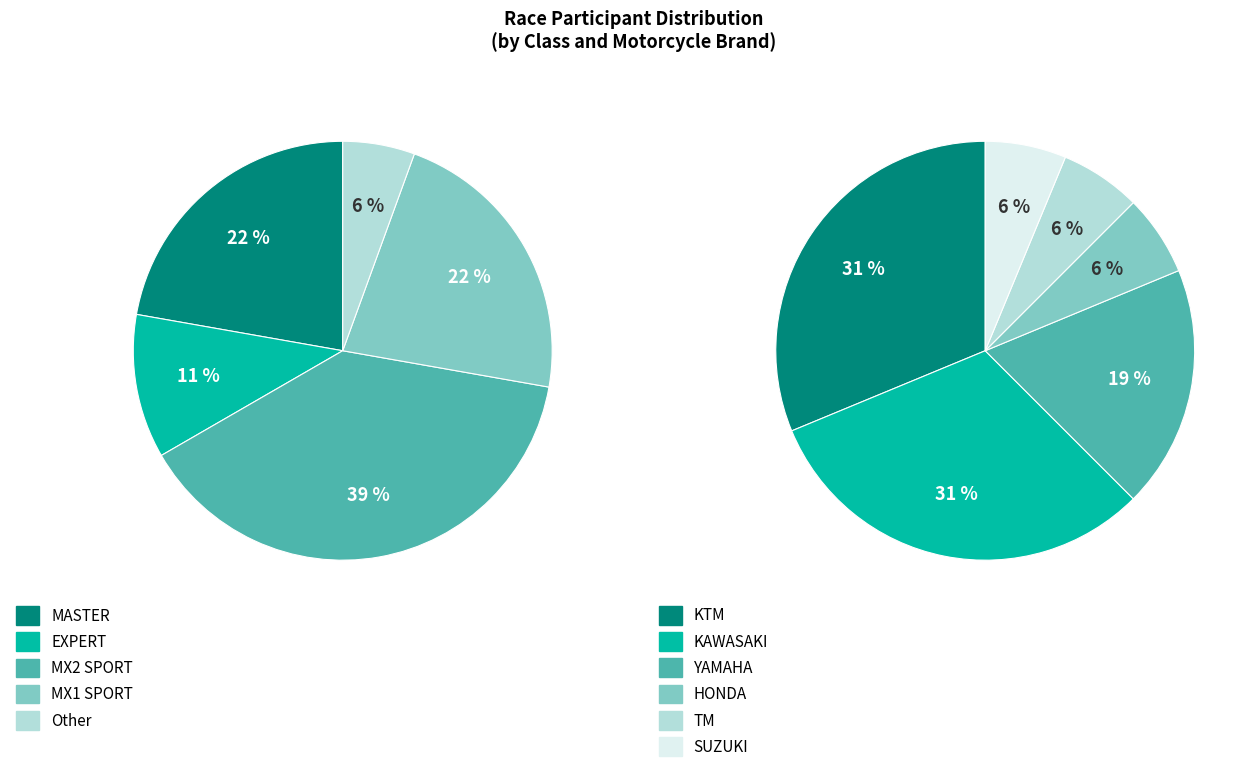

Is it true that Other is 15% of the pie?

False